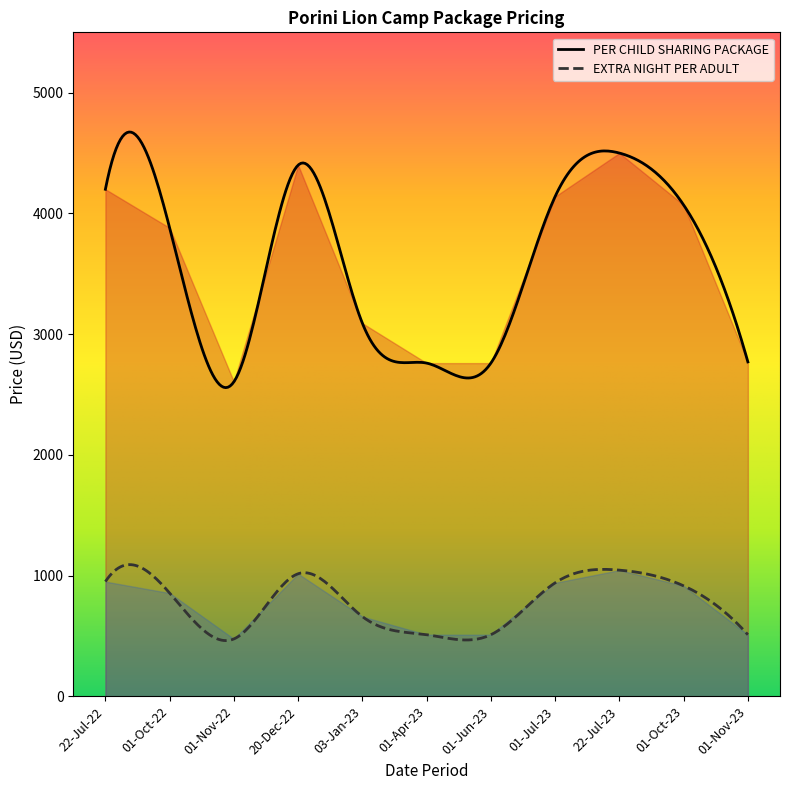

At which label does PER CHILD SHARING PACKAGE reach its peak?

22-Jul-23